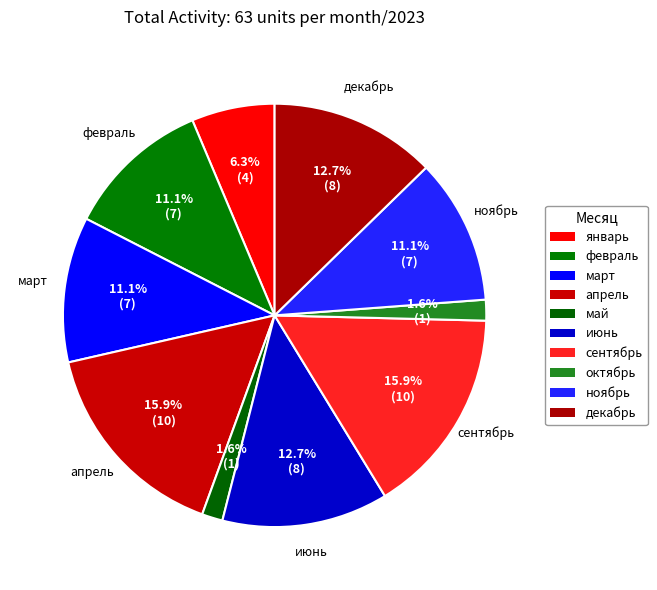

How many segments does this pie chart have?

10